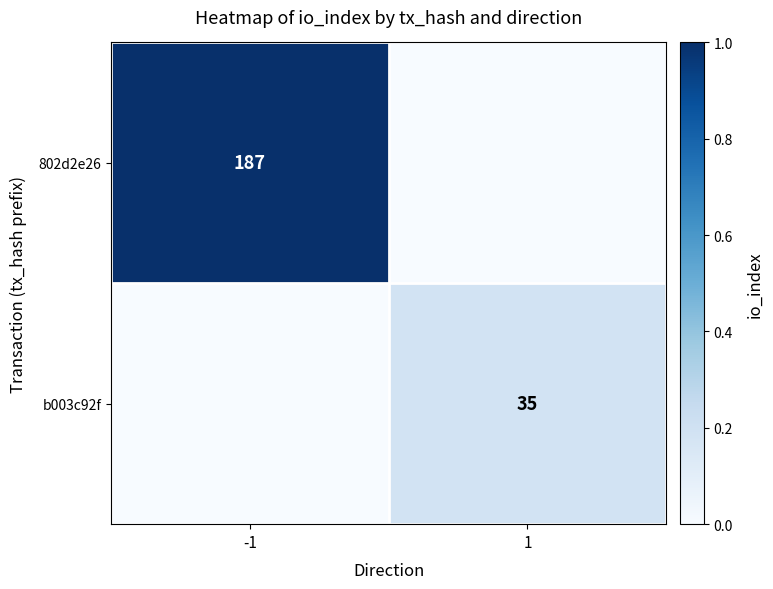

Which has a higher value, -1 or 1?

-1